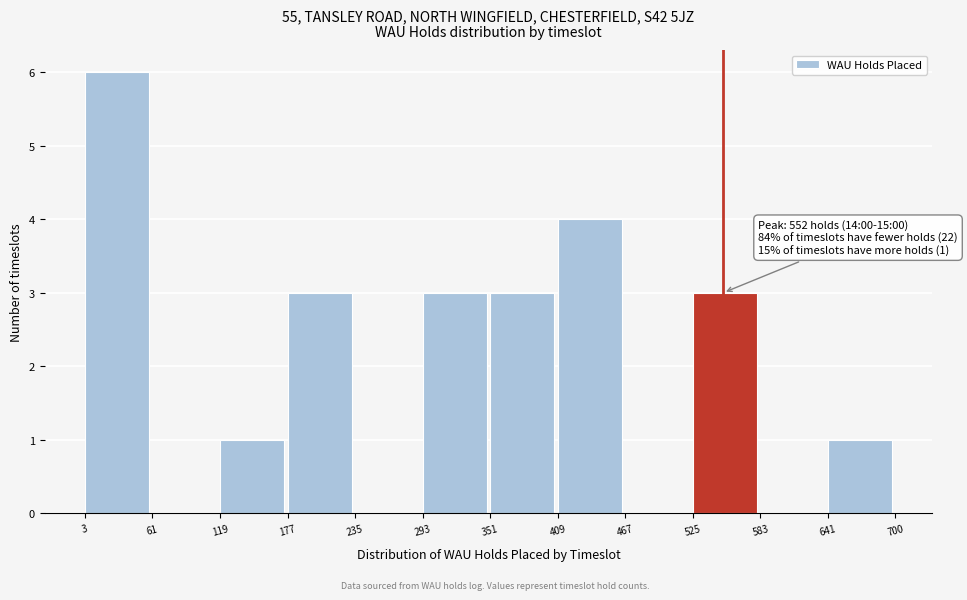

Over which range of the x-axis is the bar tallest?

3 to 61